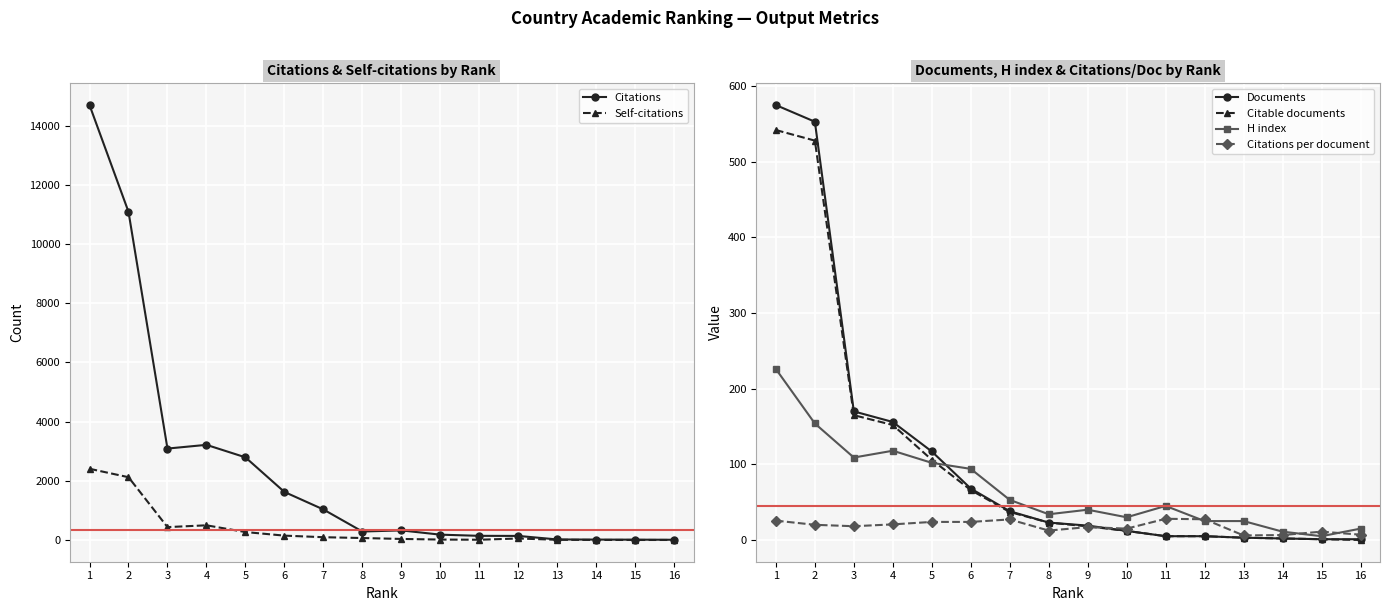

Between 8 and 10, which is larger?

8